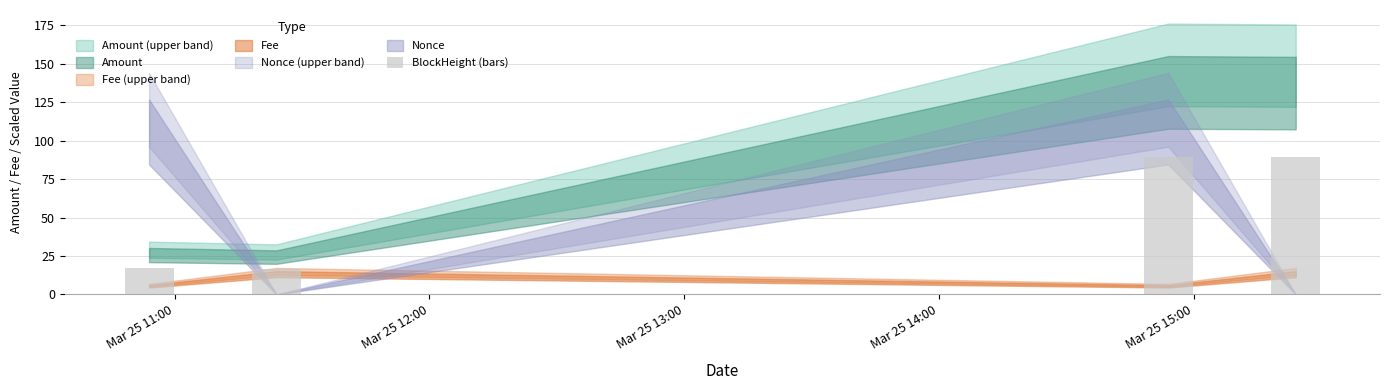

What is the sum of all values?

212.7